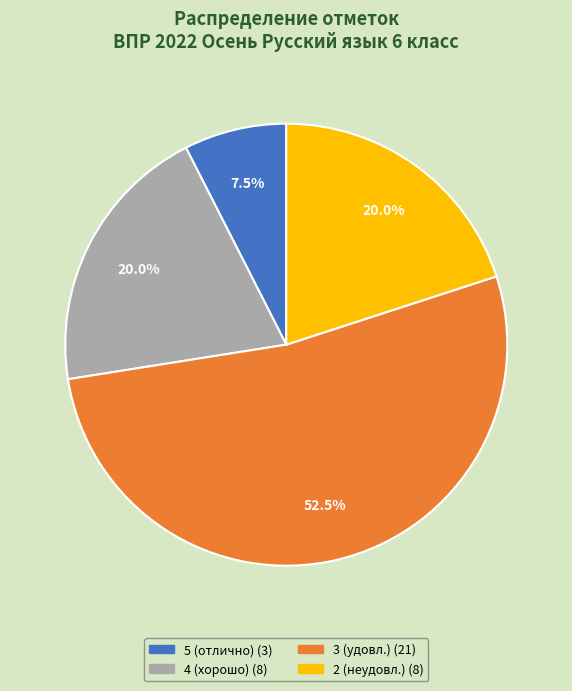

Is there any slice that represents more than half of the pie?

Yes